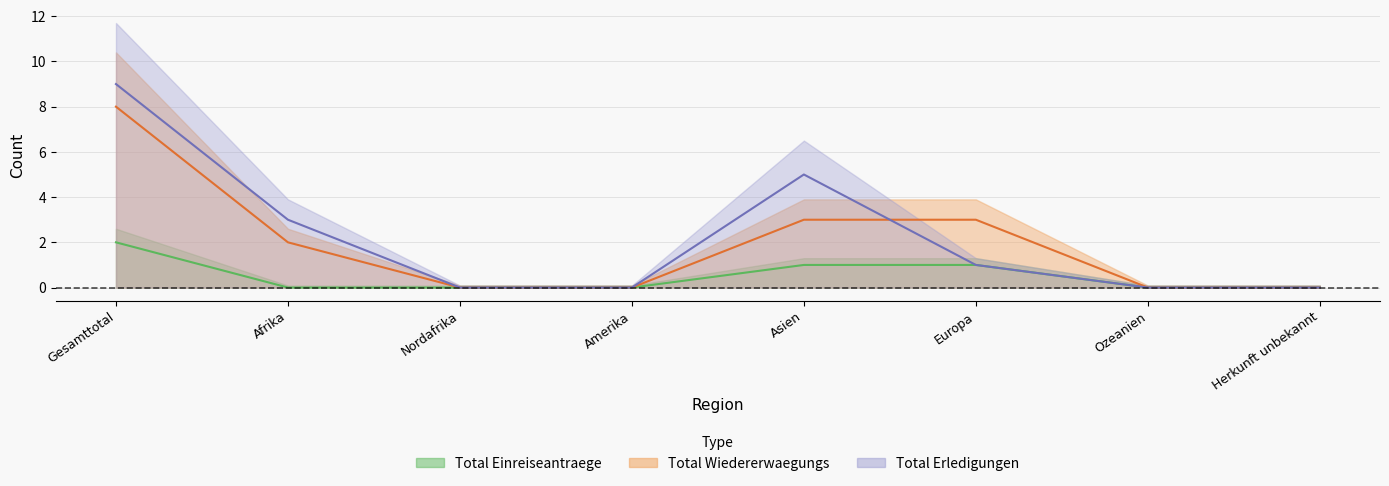

True or false: Total Einreiseantraege and Total Wiedererwaegungs cross at least once.

False